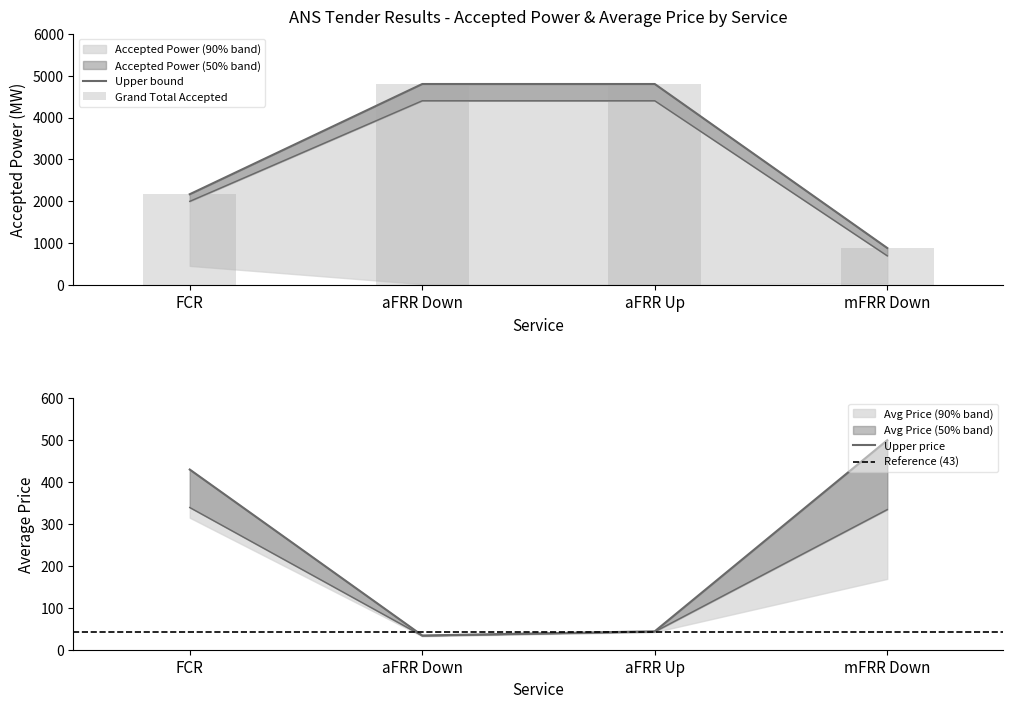

How many groups of bars are there?

4